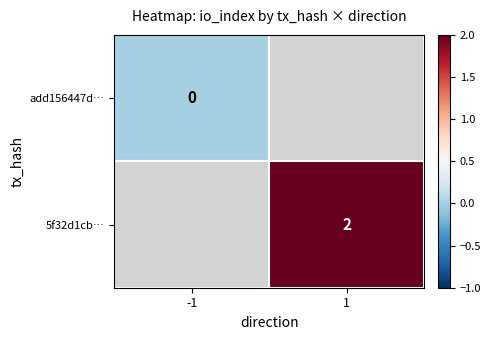

Is it true that 5f32d1cb… equals 1 at 1?

False